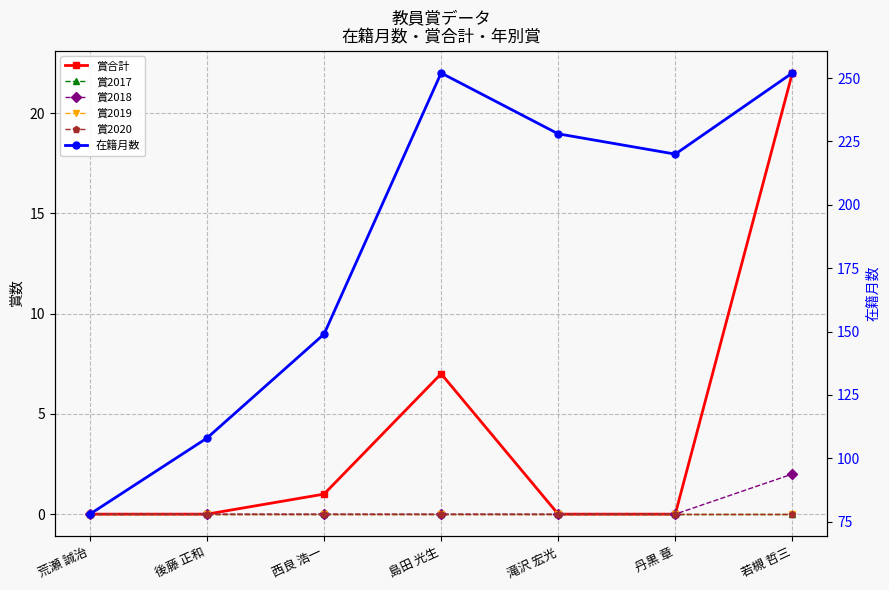

Reading right to left, extract all data points from this chart.

賞合計: 22	0	0	7	1	0	0
賞2017: 0	0	0	0	0	0	0
賞2018: 2	0	0	0	0	0	0
賞2019: 0	0	0	0	0	0	0
賞2020: 0	0	0	0	0	0	0
在籍月数: 252	220	228	252	149	108	78